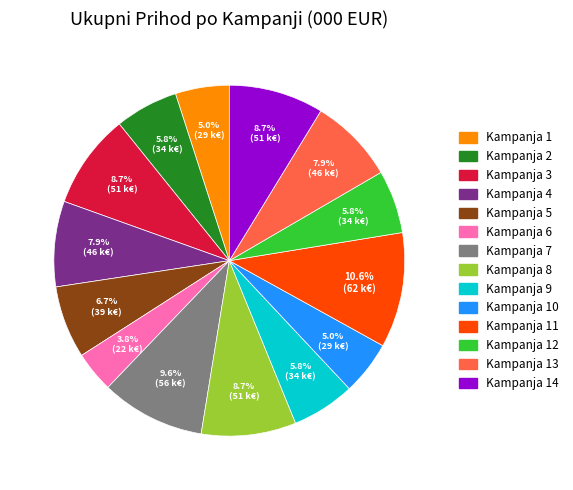

Is there a majority slice in this chart?

No